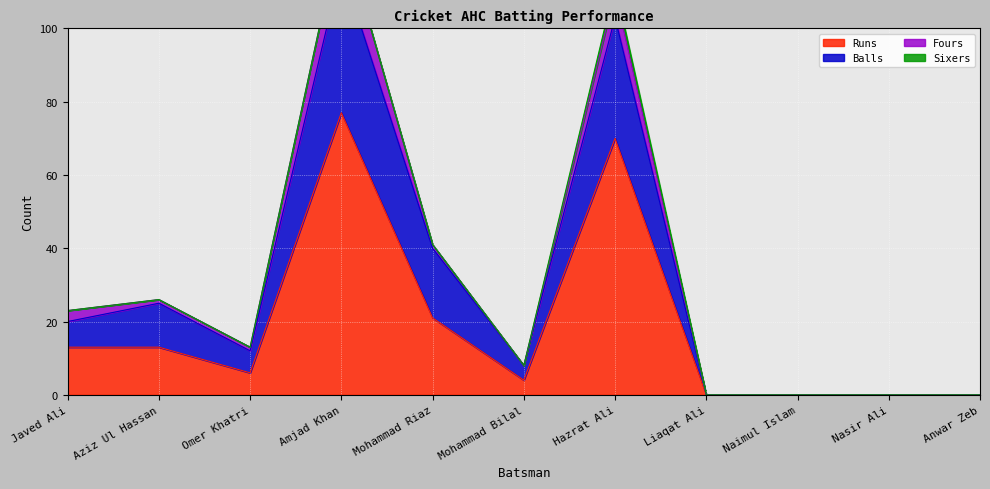

At which category is the sum across all series the highest?

Amjad Khan